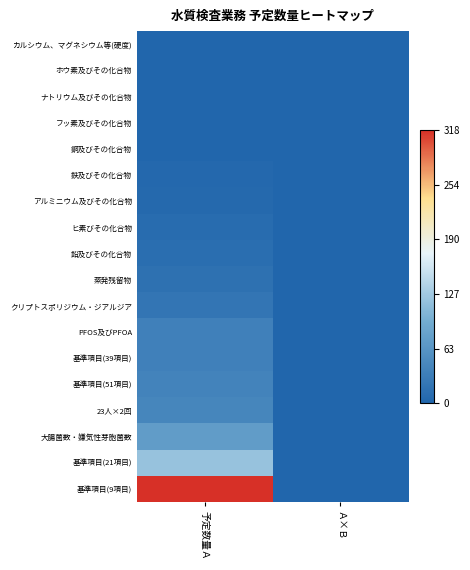

Reading left to right, extract all data points from this chart.

カルシウム、マグネシウム等(硬度): 予定数量Ａ=0.0	Ａ×Ｂ=0.0
ホウ素及びその化合物: 予定数量Ａ=0.0	Ａ×Ｂ=0.0
ナトリウム及びその化合物: 予定数量Ａ=0.0	Ａ×Ｂ=0.0
フッ素及びその化合物: 予定数量Ａ=0.0	Ａ×Ｂ=0.0
銅及びその化合物: 予定数量Ａ=0.0	Ａ×Ｂ=0.0
鉄及びその化合物: 予定数量Ａ=0.0	Ａ×Ｂ=0.0
アルミニウム及びその化合物: 予定数量Ａ=0.0	Ａ×Ｂ=0.0
ヒ素びその化合物: 予定数量Ａ=0.0	Ａ×Ｂ=0.0
鉛及びその化合物: 予定数量Ａ=0.0	Ａ×Ｂ=0.0
蒸発残留物: 予定数量Ａ=0.1	Ａ×Ｂ=0.0
クリプトスポリジウム・ジアルジア: 予定数量Ａ=0.1	Ａ×Ｂ=0.0
PFOS及びPFOA: 予定数量Ａ=0.1	Ａ×Ｂ=0.0
基準項目(39項目): 予定数量Ａ=0.1	Ａ×Ｂ=0.0
基準項目(51項目): 予定数量Ａ=0.1	Ａ×Ｂ=0.0
23人×2回: 予定数量Ａ=0.1	Ａ×Ｂ=0.0
大腸菌数・嫌気性芽胞菌数: 予定数量Ａ=0.2	Ａ×Ｂ=0.0
基準項目(21項目): 予定数量Ａ=0.4	Ａ×Ｂ=0.0
基準項目(9項目): 予定数量Ａ=1.0	Ａ×Ｂ=0.0